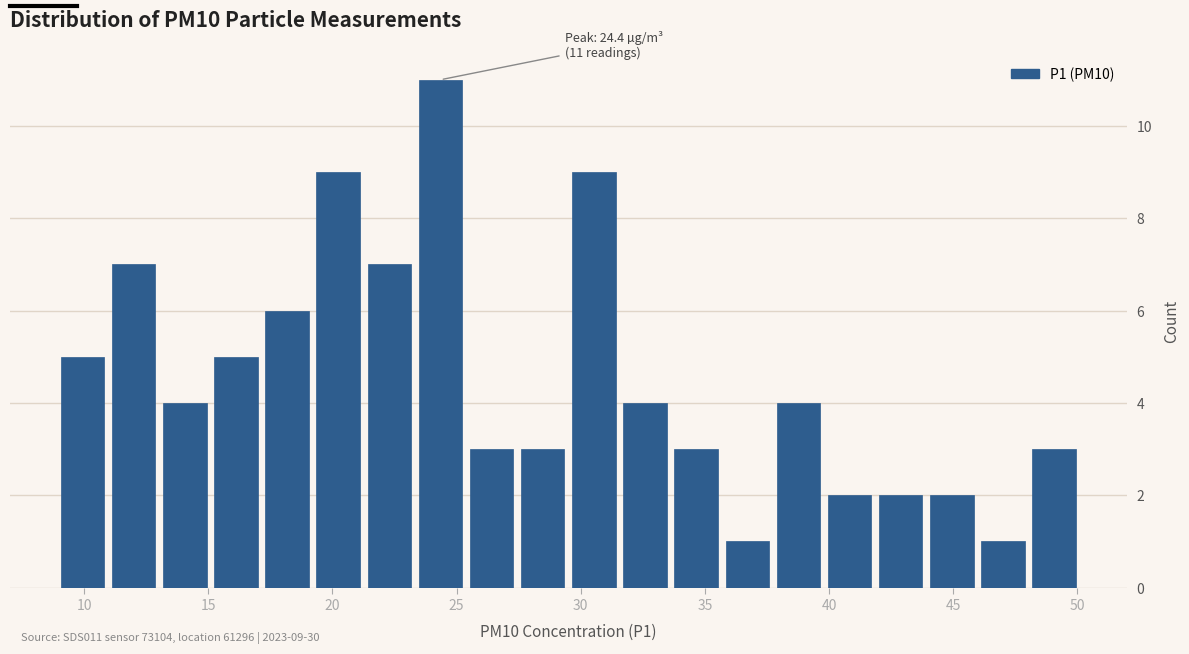

Which range on the x-axis has the tallest bar?

23.5 to 25.5